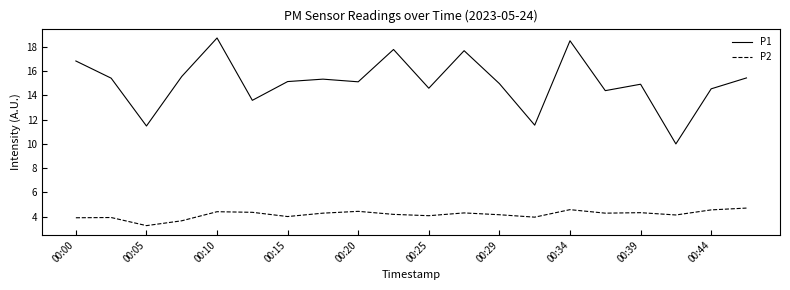

List the series in order of their overall mean, lowest first.

P2, P1